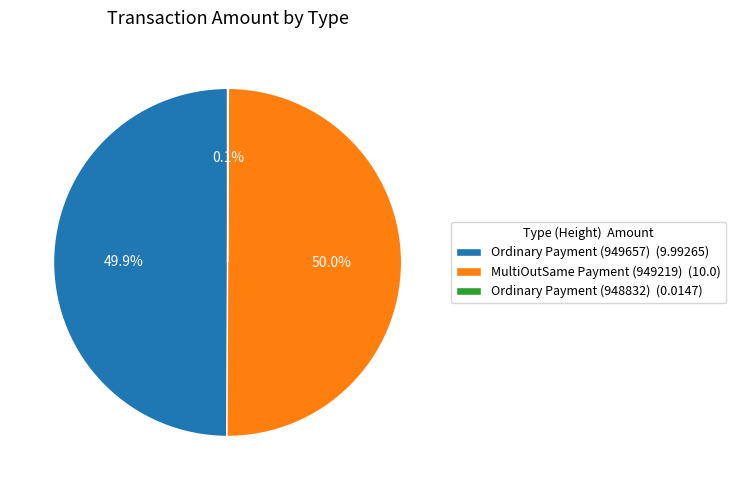

What is the ratio of the value at Ordinary Payment (949657) (9.99265) to the value at MultiOutSame Payment (949219) (10.0)?

1.0